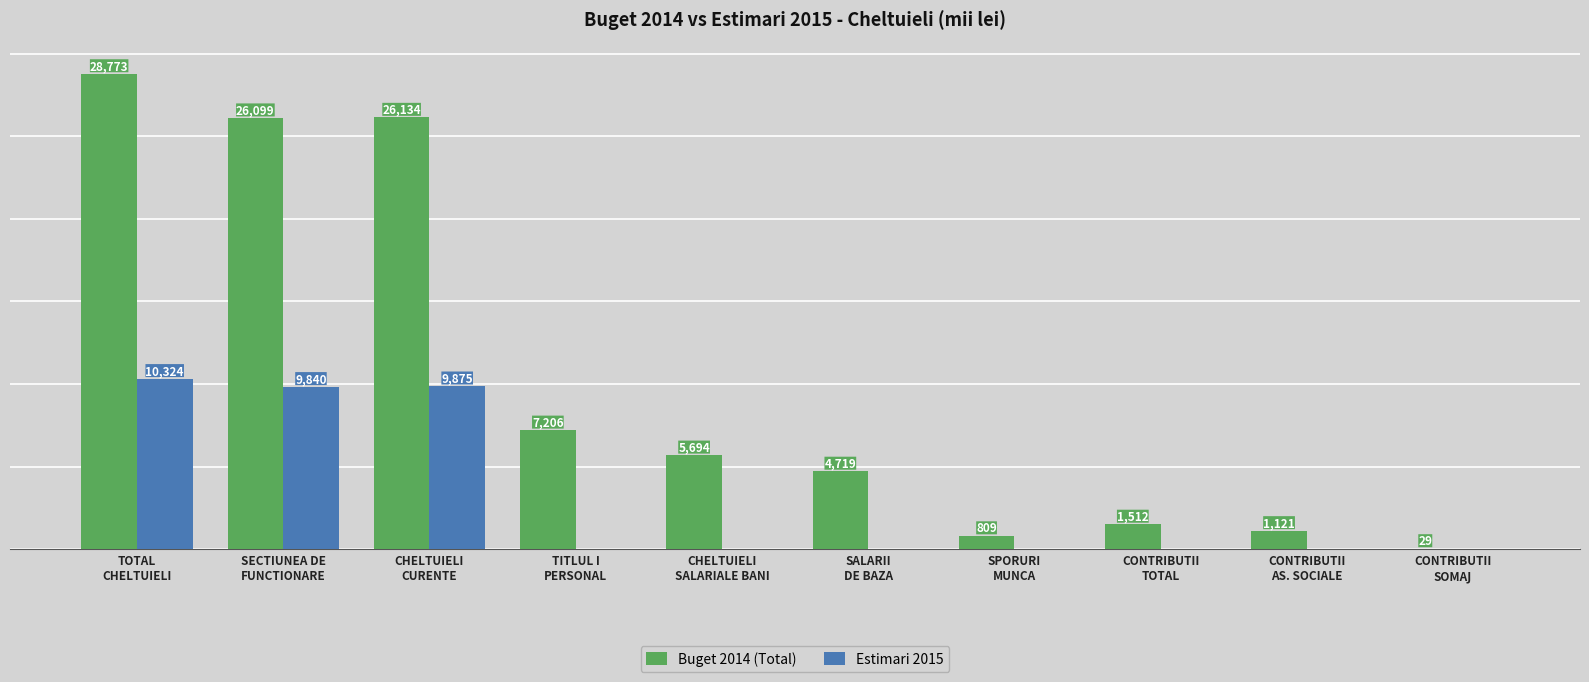

Which series has the largest total across all categories?

Buget 2014 (Total)